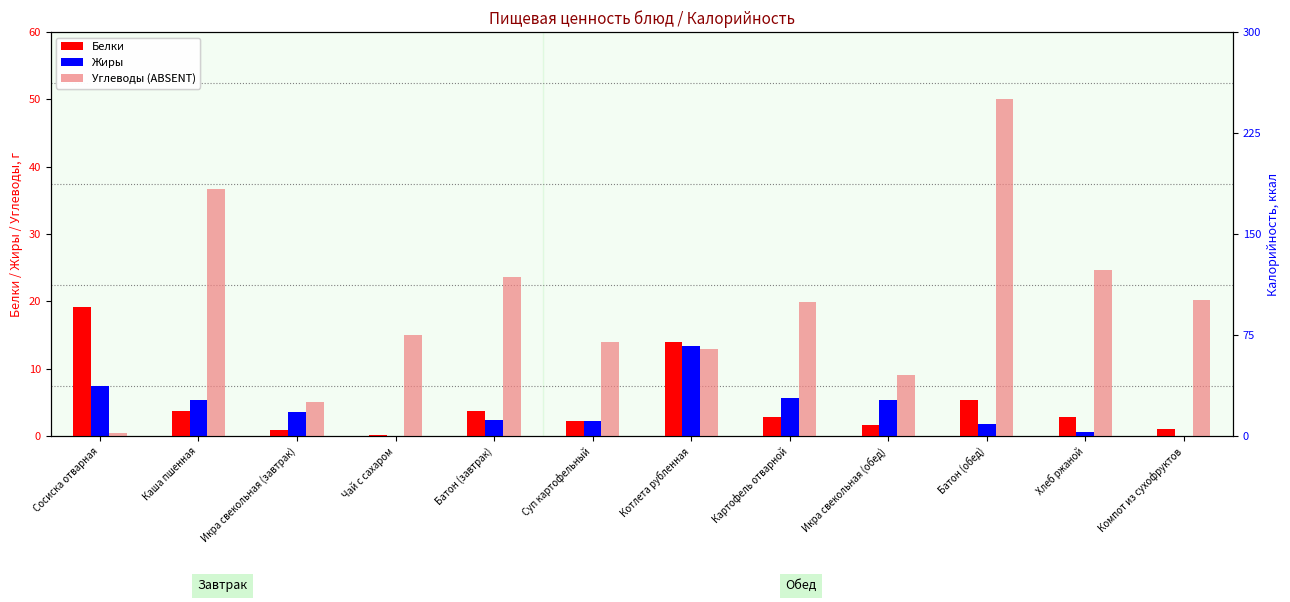

Reading left to right, extract all data points from this chart.

Белки: Сосиска отварная=19.1	Каша пшенная=3.7	Икра свекольная (завтрак)=0.9	Чай с сахаром=0.1	Батон (завтрак)=3.8	Суп картофельный=2.2	Котлета рубленная=14.0	Картофель отварной=2.9	Икра свекольная (обед)=1.7	Батон (обед)=5.4	Хлеб ржаной=2.8	Компот из сухофруктов=1.0
Жиры: Сосиска отварная=7.4	Каша пшенная=5.4	Икра свекольная (завтрак)=3.6	Чай с сахаром=0.0	Батон (завтрак)=2.4	Суп картофельный=2.3	Котлета рубленная=13.4	Картофель отварной=5.7	Икра свекольная (обед)=5.3	Батон (обед)=1.8	Хлеб ржаной=0.6	Компот из сухофруктов=0.0
Углеводы: Сосиска отварная=0.5	Каша пшенная=36.7	Икра свекольная (завтрак)=5.0	Чай с сахаром=15.0	Батон (завтрак)=23.6	Суп картофельный=14.0	Котлета рубленная=13.0	Картофель отварной=19.9	Икра свекольная (обед)=9.1	Батон (обед)=50.0	Хлеб ржаной=24.7	Компот из сухофруктов=20.2